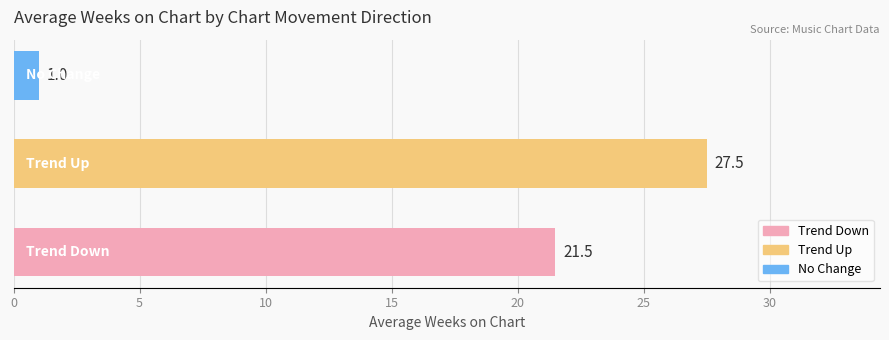

Reading bottom to top, what are all the values shown in this chart?

21.5	27.5	1.0